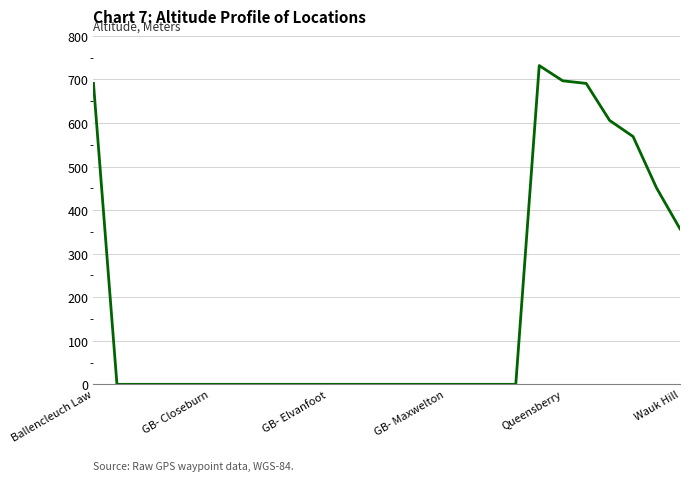

What is the maximum value shown in the chart?

732